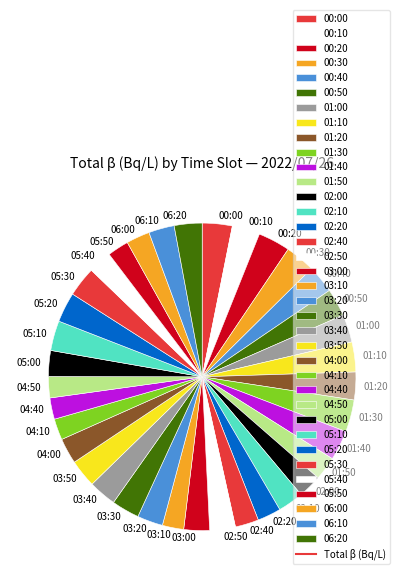

True or false: 02:20 accounts for 2% of the total.

True